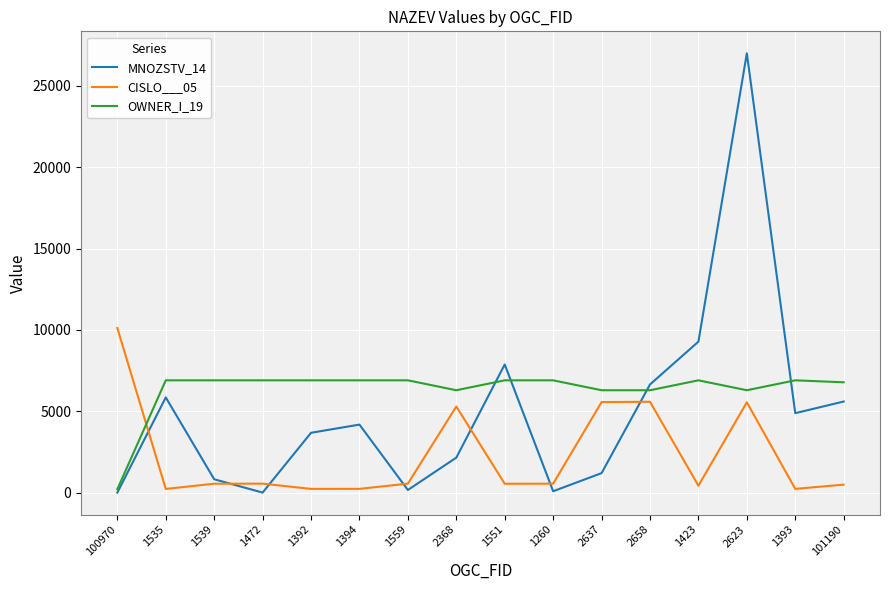

True or false: MNOZSTV_14 has more than 1 interior local peaks.

True